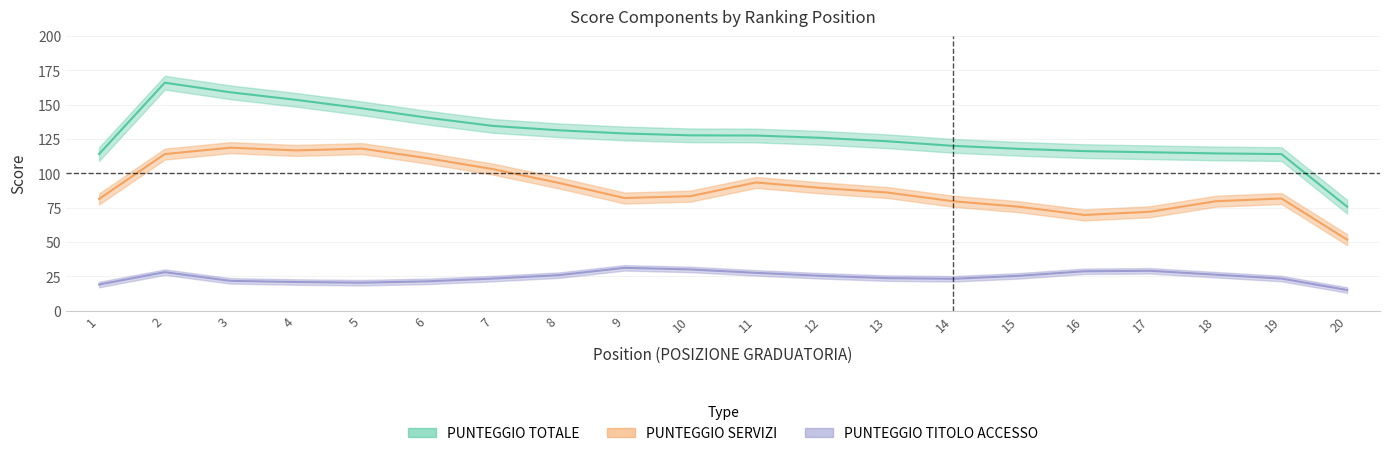

Which series has the largest total across all categories?

PUNTEGGIO TOTALE